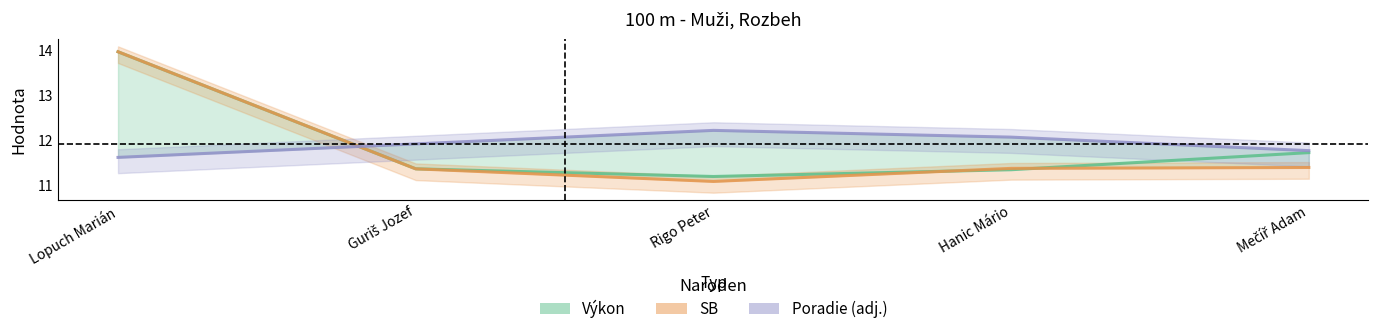

Between which two adjacent categories do Výkon and Poradie (adj.) first intersect?

Lopuch Marián and Guriš Jozef